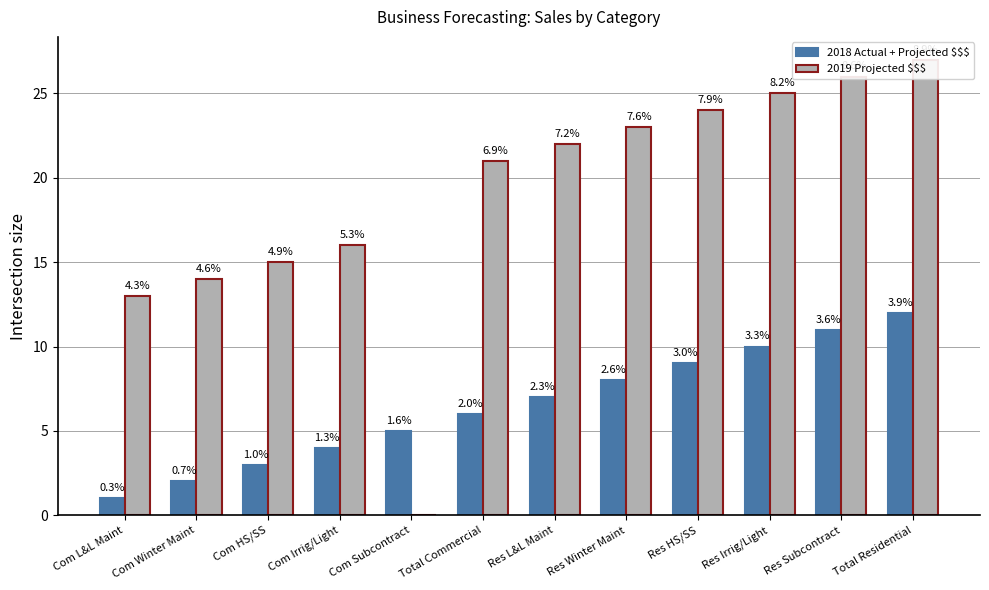

Reading left to right, list all the values displayed in this chart.

2018 Actual + Projected $$$: 1	2	3	4	5	6	7	8	9	10	11	12
2019 Projected $$$: 13	14	15	16	0	21	22	23	24	25	26	27